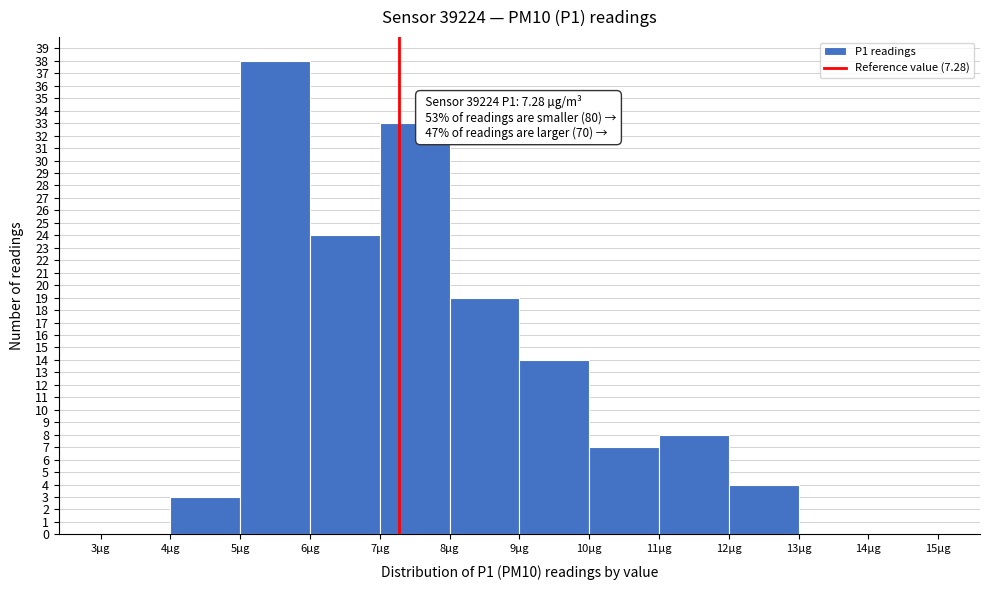

Over which range of the x-axis is the bar tallest?

5 to 6